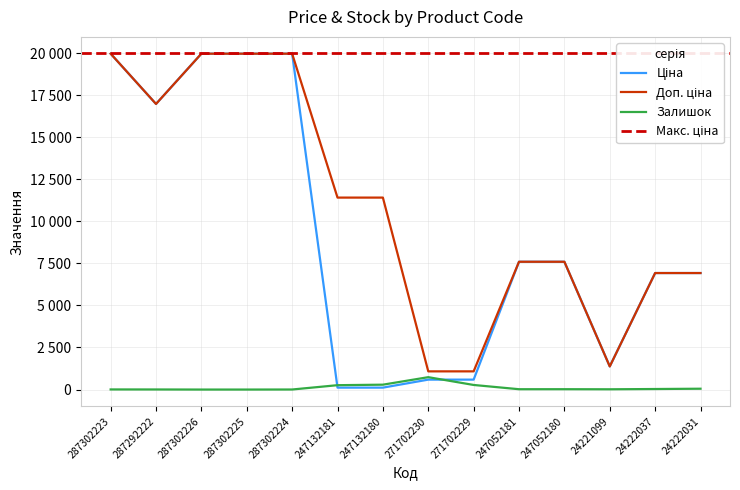

Is it true that Ціна equals 19964.2 at 287302225?

True